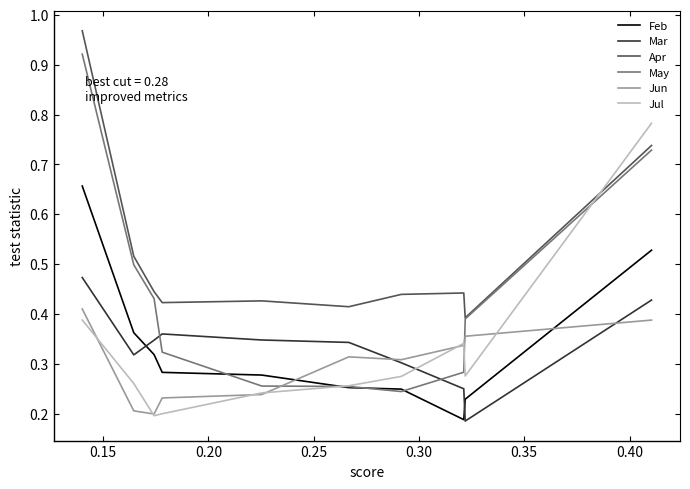

Where is the first local minimum for Feb?

0.20